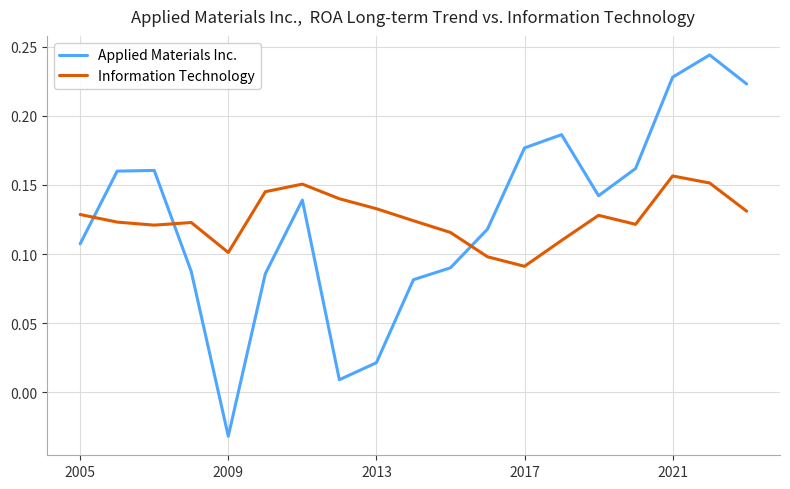

True or false: Information Technology and Applied Materials Inc. intersect in this chart.

True